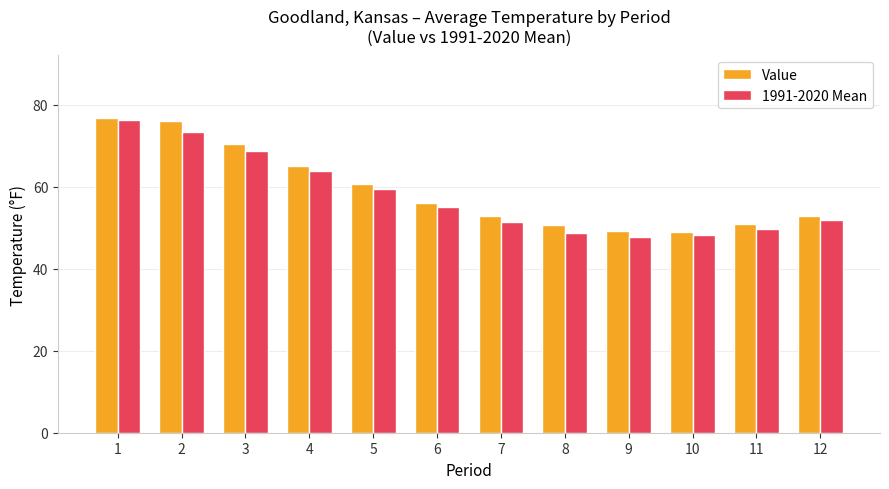

How many data points does each series have?

12